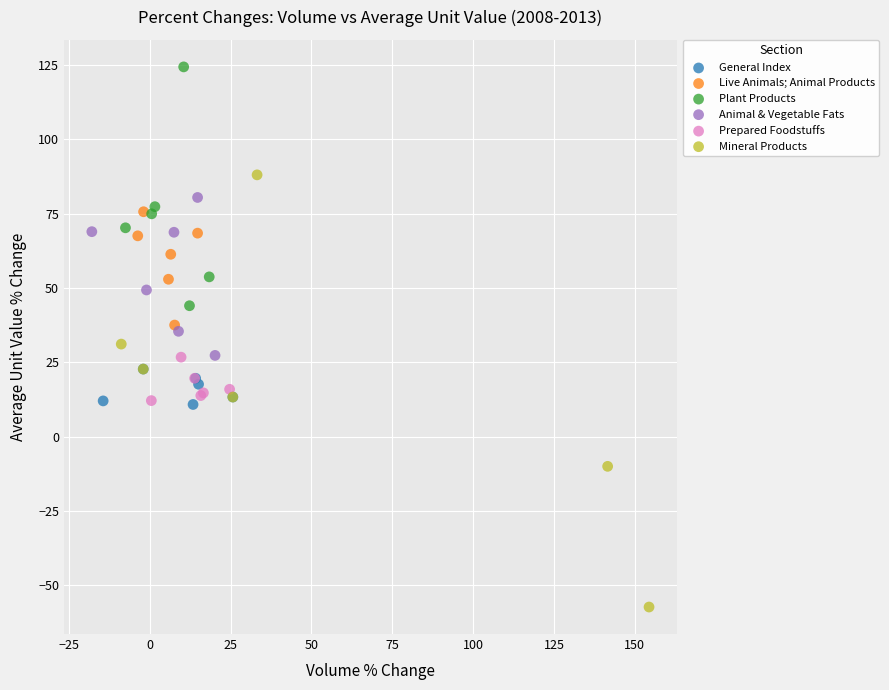

Which series contains the lowest Y value?

Mineral Products